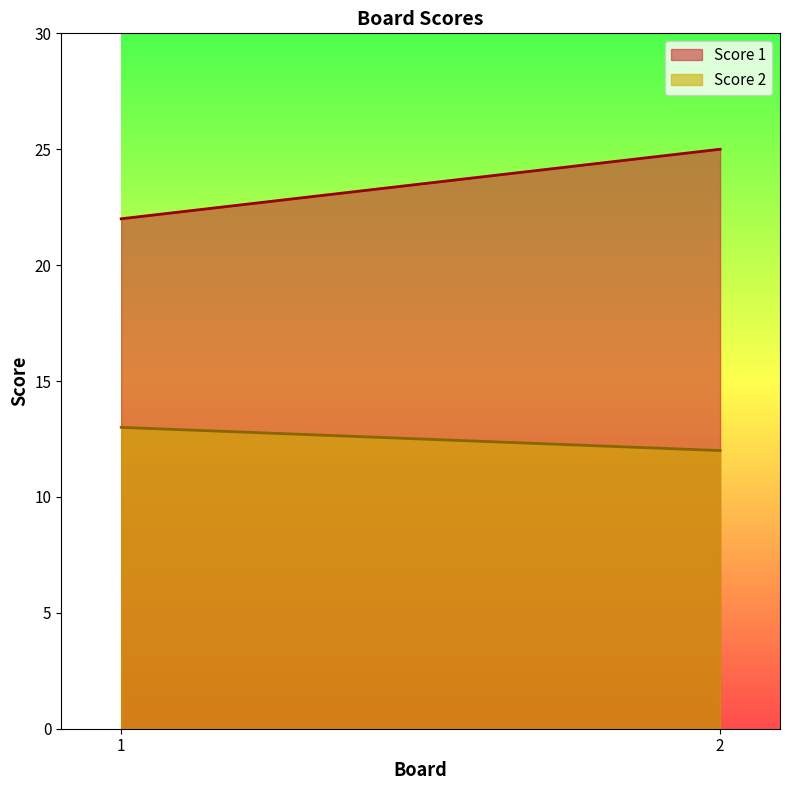

Reading left to right, extract all data points from this chart.

Score 1: 22	25
Score 2: 13	12